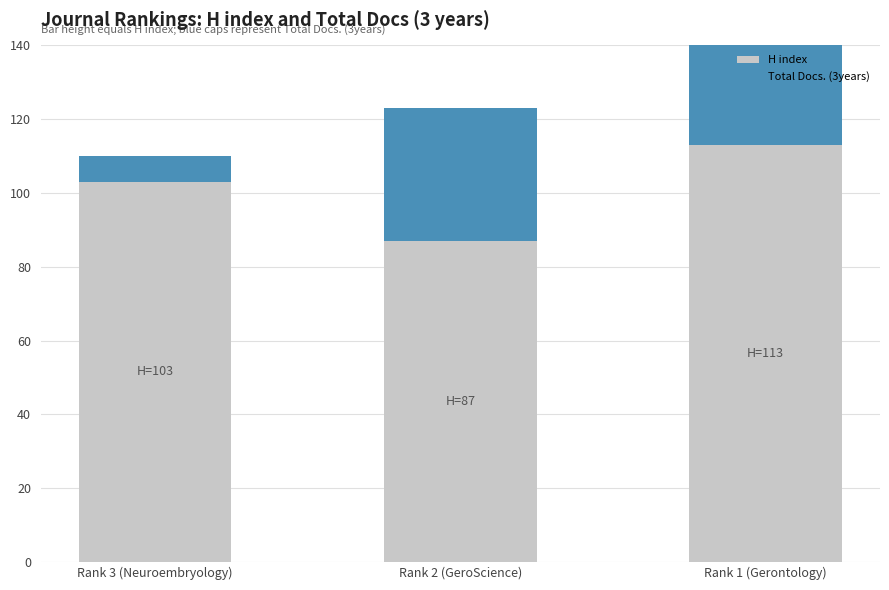

What is the total value across all series at Rank 2 (GeroScience)?

123